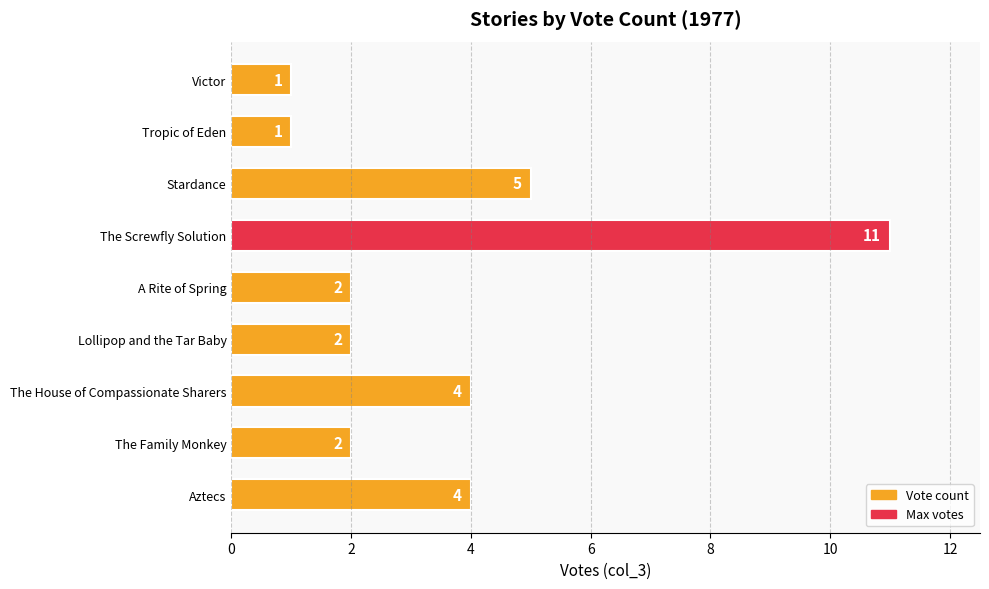

How many categories are shown in the chart?

9